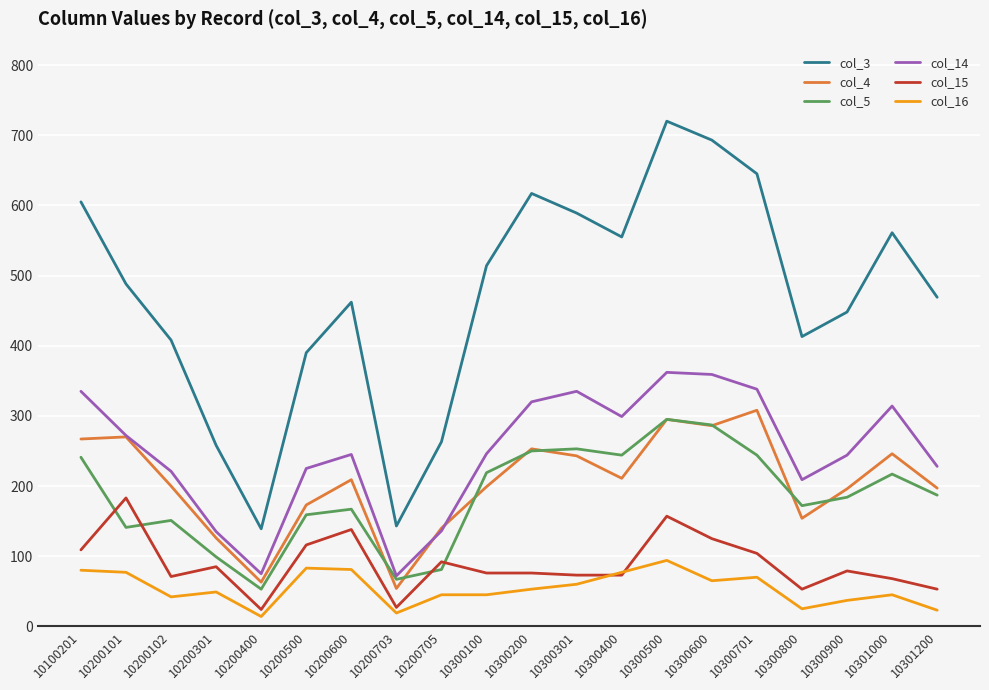

Is it true that col_5 equals 81 at 10200705?

True